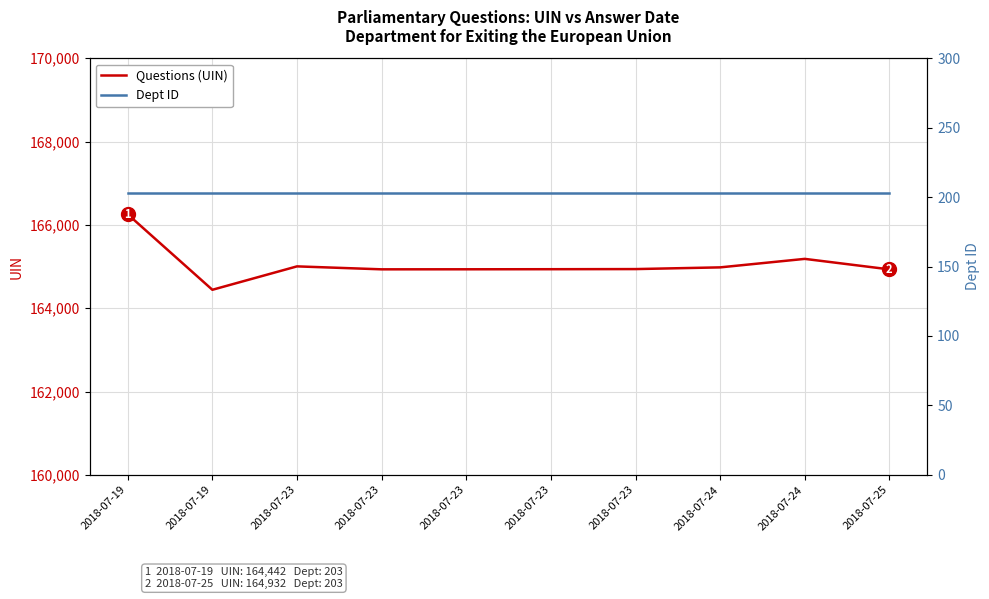

List the labels in order of Questions (UIN) value, largest first.

2018-07-19, 2018-07-24, 2018-07-23, 2018-07-24, 2018-07-23, 2018-07-23, 2018-07-23, 2018-07-23, 2018-07-25, 2018-07-19